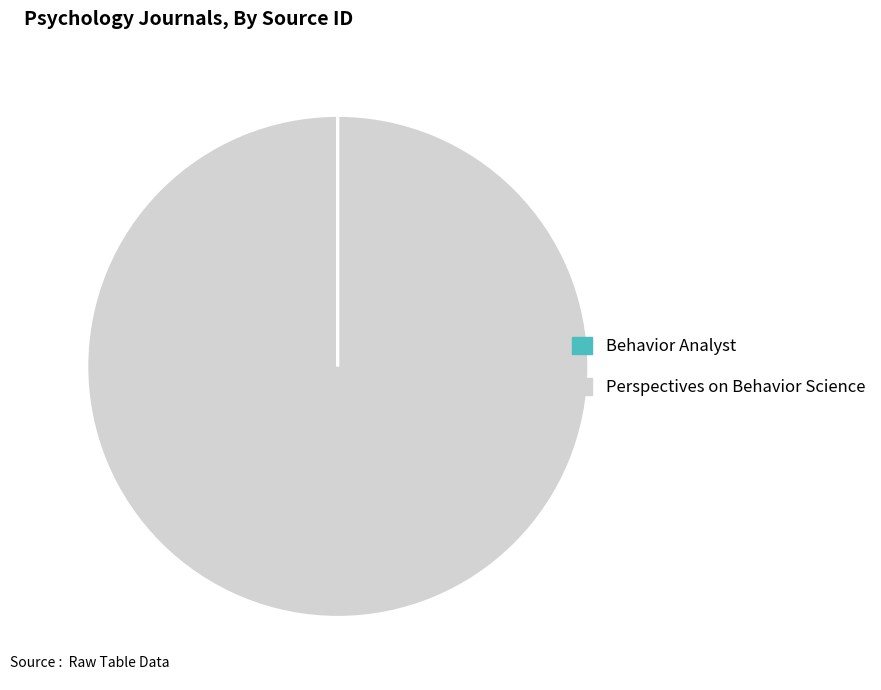

The Perspectives on Behavior Science slice represents 90% of the pie. True or false?

False